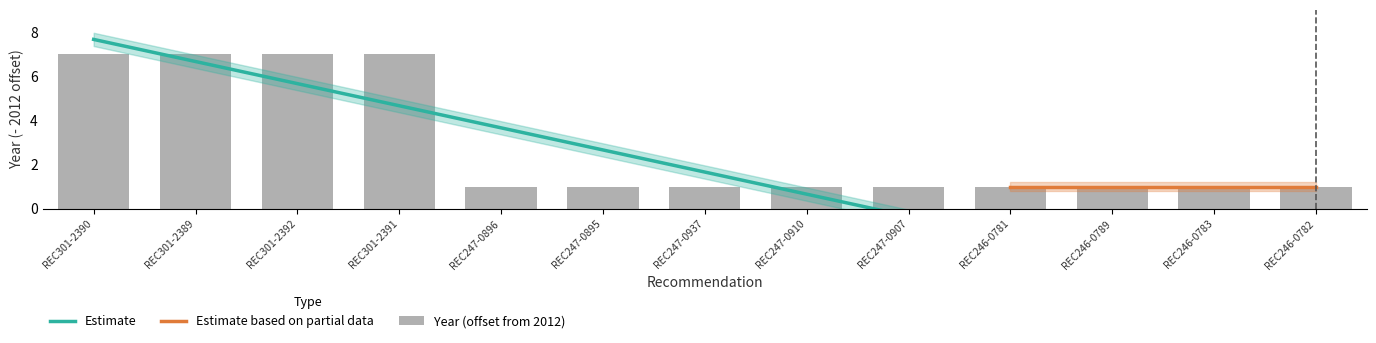

At which category does the chart reach its peak across all series?

REC301-2390